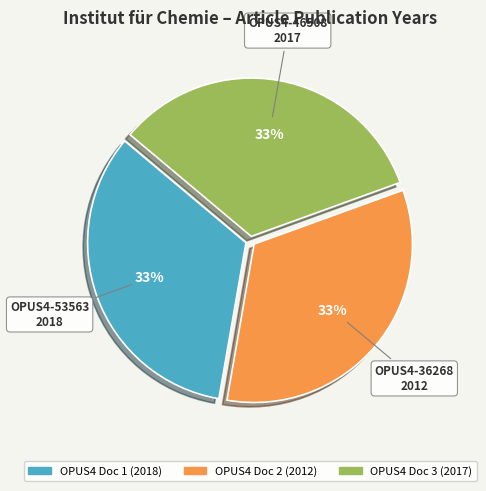

To the nearest percent, what is the average slice percentage?

33%